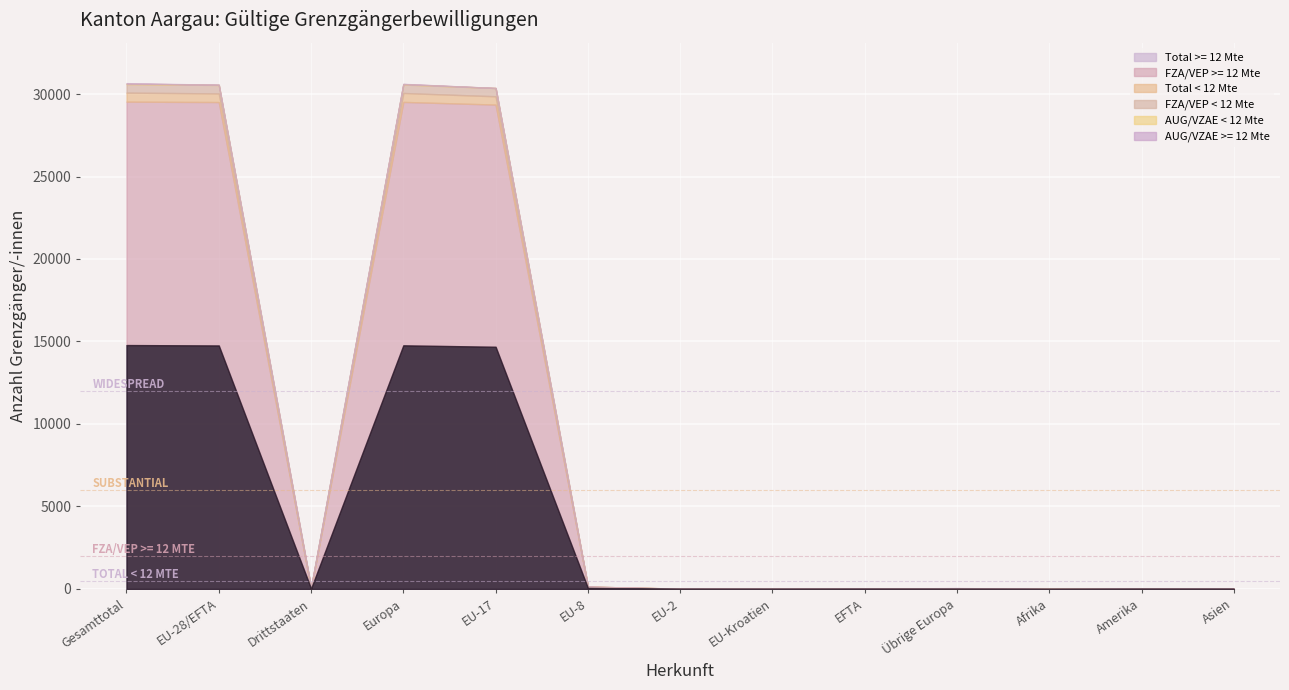

How many intersections are there between AUG/VZAE >= 12 Mte and FZA/VEP < 12 Mte?

3